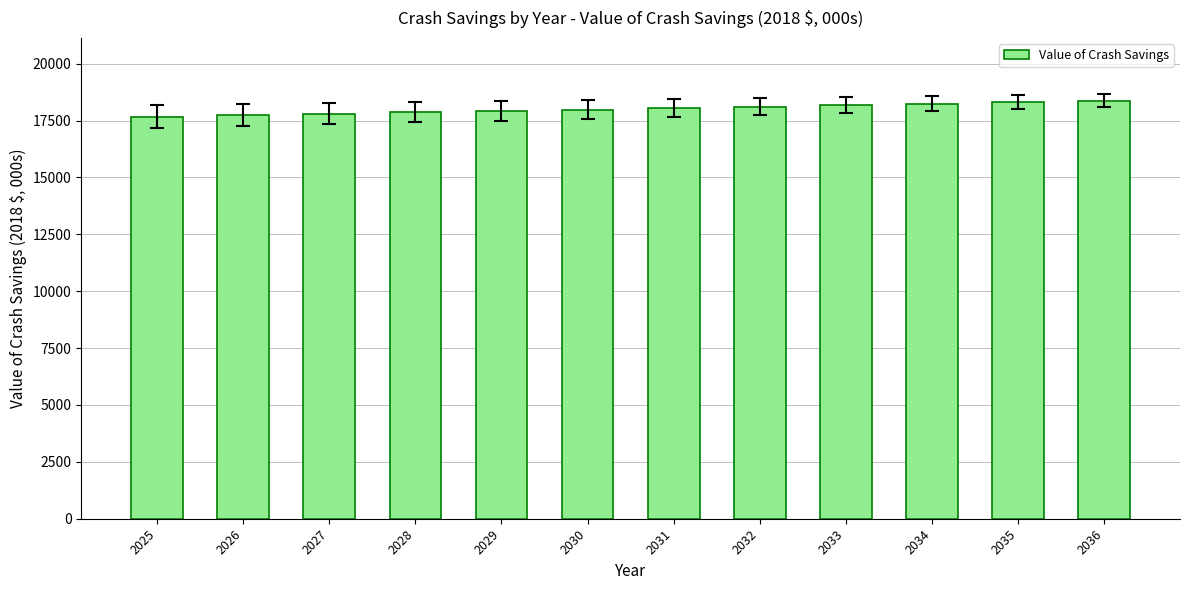

True or false: the data shows 6276.5 at 2031.

False